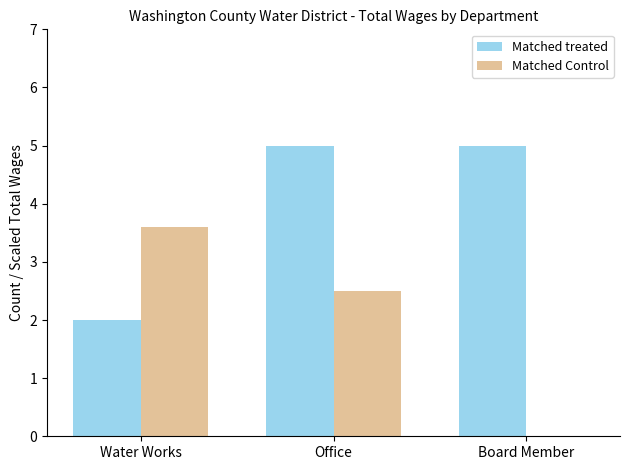

Is it true that Matched treated equals 5.0 at Board Member?

True